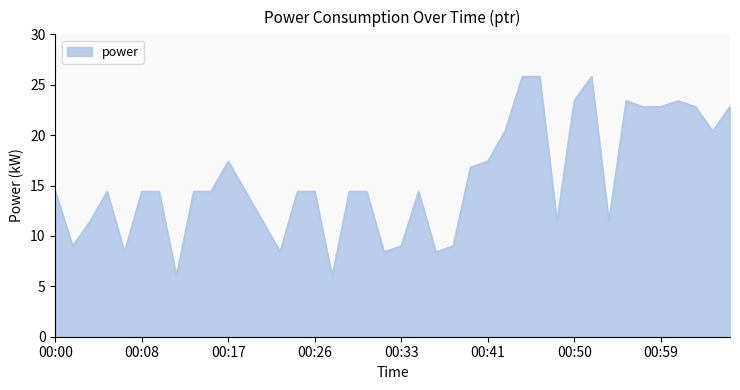

What is the average value?

15.6